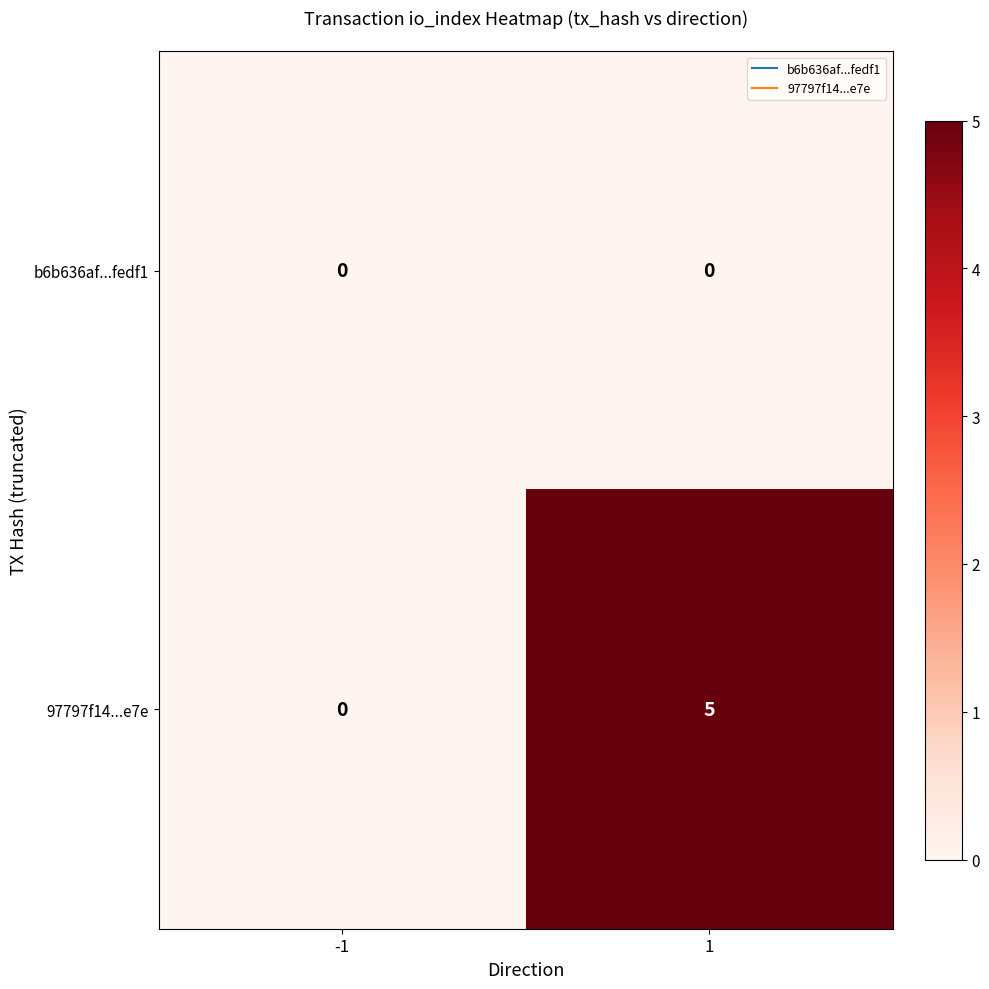

Is it true that b6b636af...fedf1 equals 0 at 1?

True